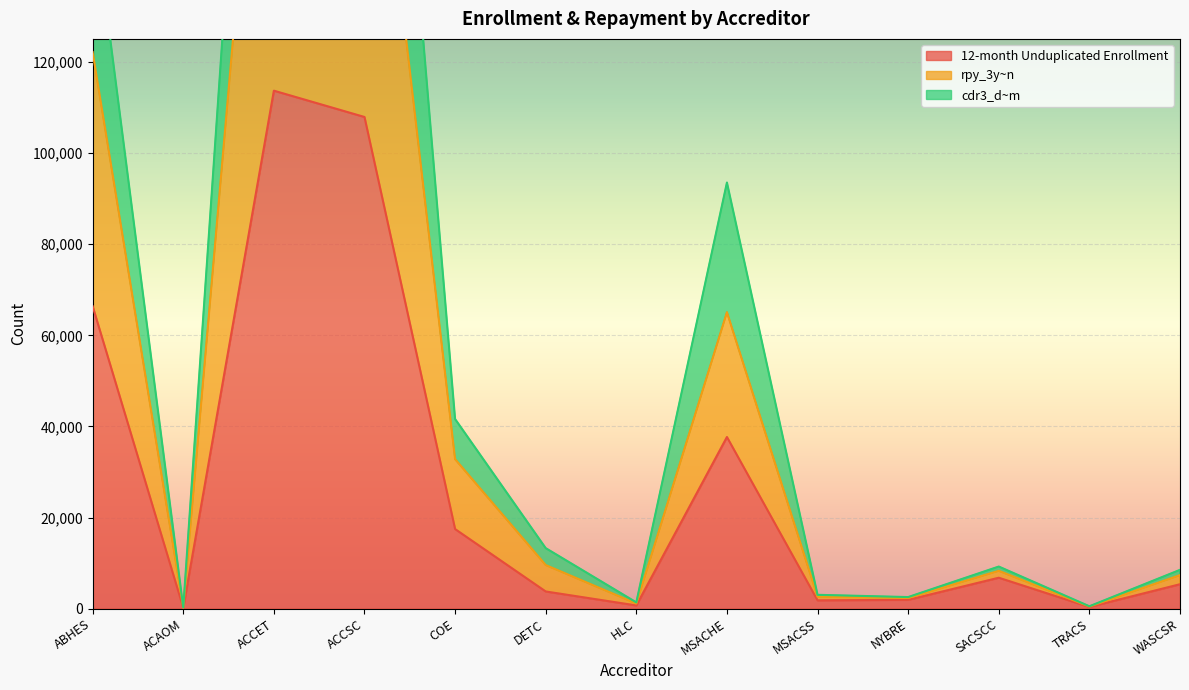

What is the maximum value shown in the chart?

289632